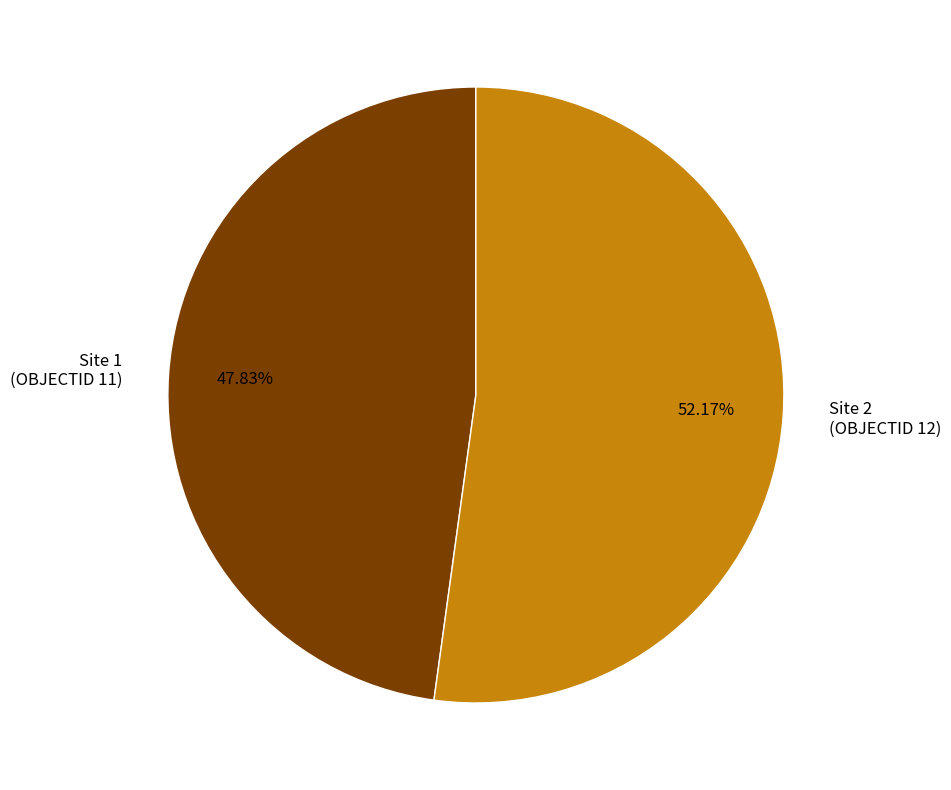

To the nearest percent, what is the difference between the largest and smallest slice percentages?

4%